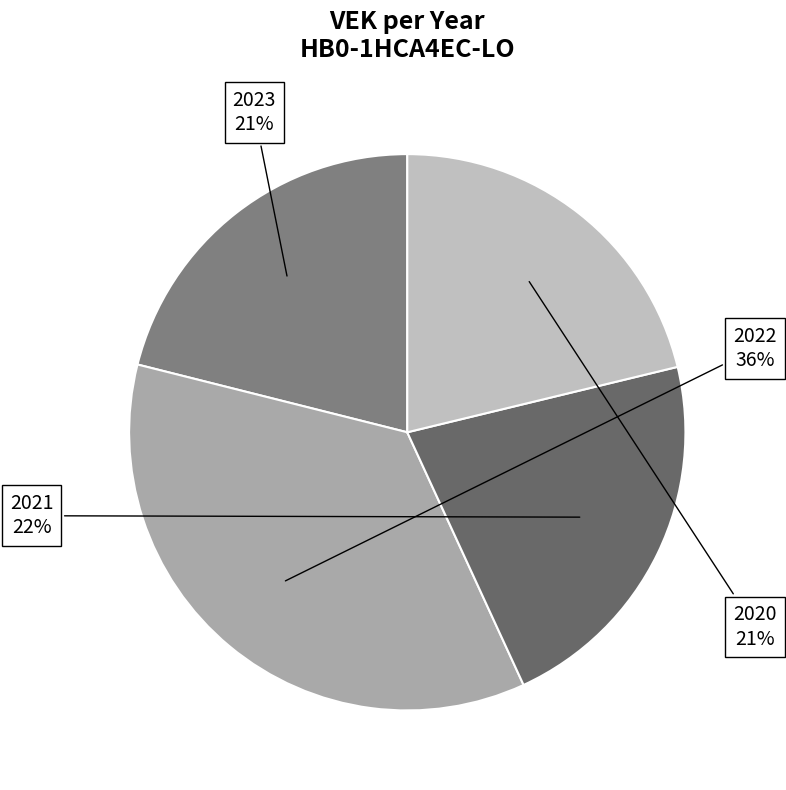

Do 2022 and 2023 together represent more than half of the pie?

Yes